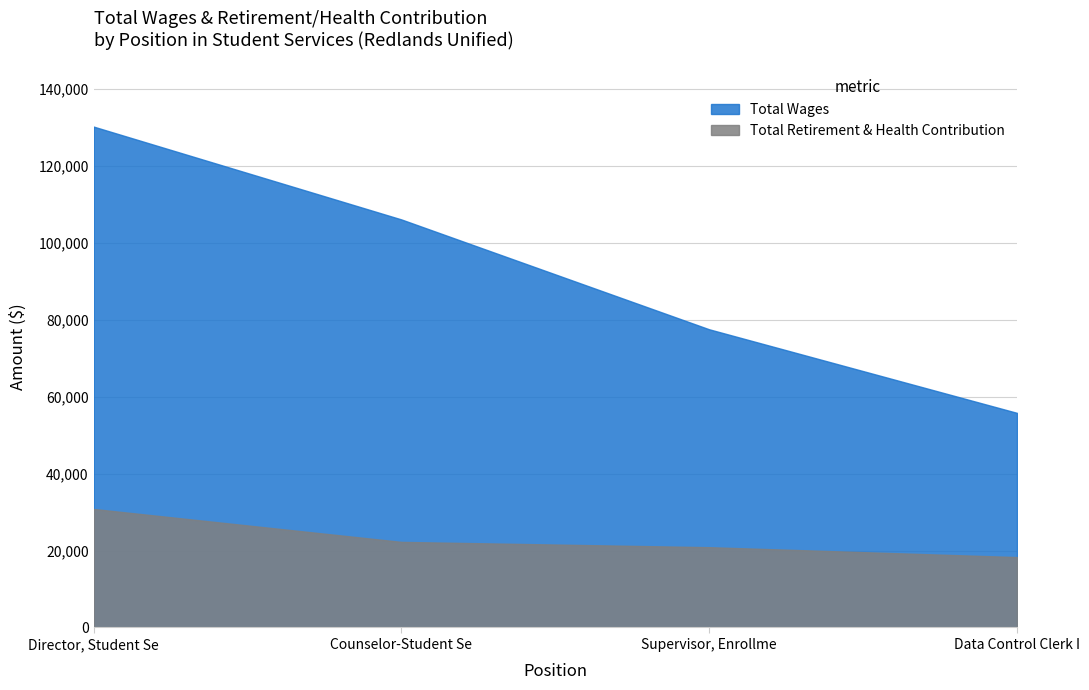

Which series has the largest range (max minus min)?

Total Wages